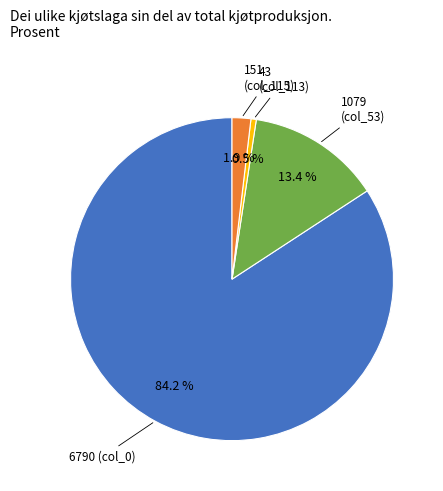

To the nearest percent, what is the difference between the largest and smallest slice percentages?

84%